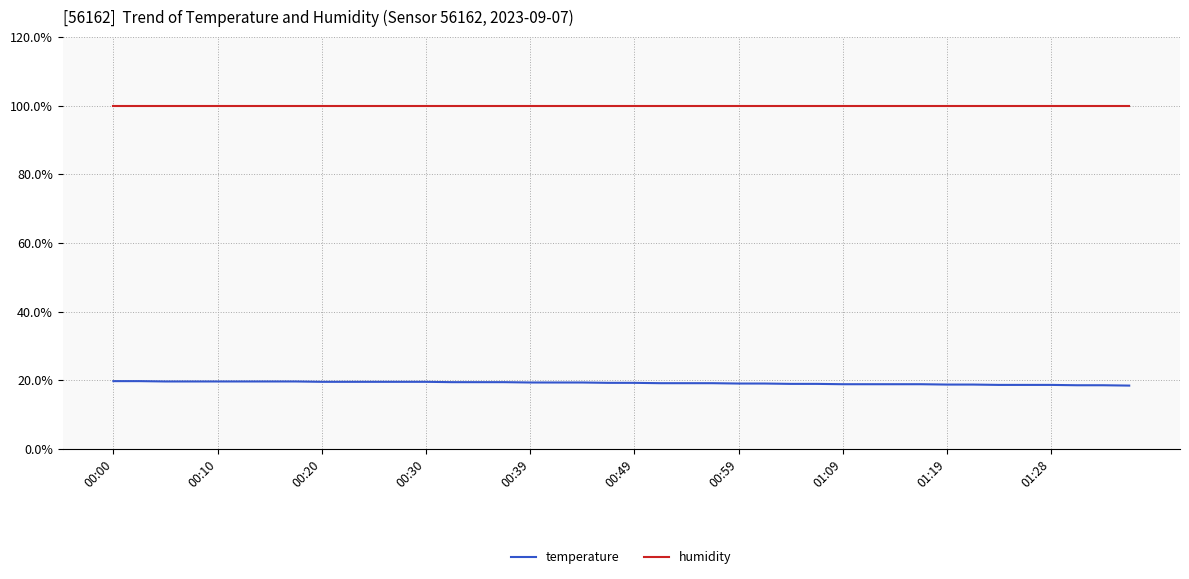

Rank the series by their maximum value, from lowest to highest.

temperature, humidity